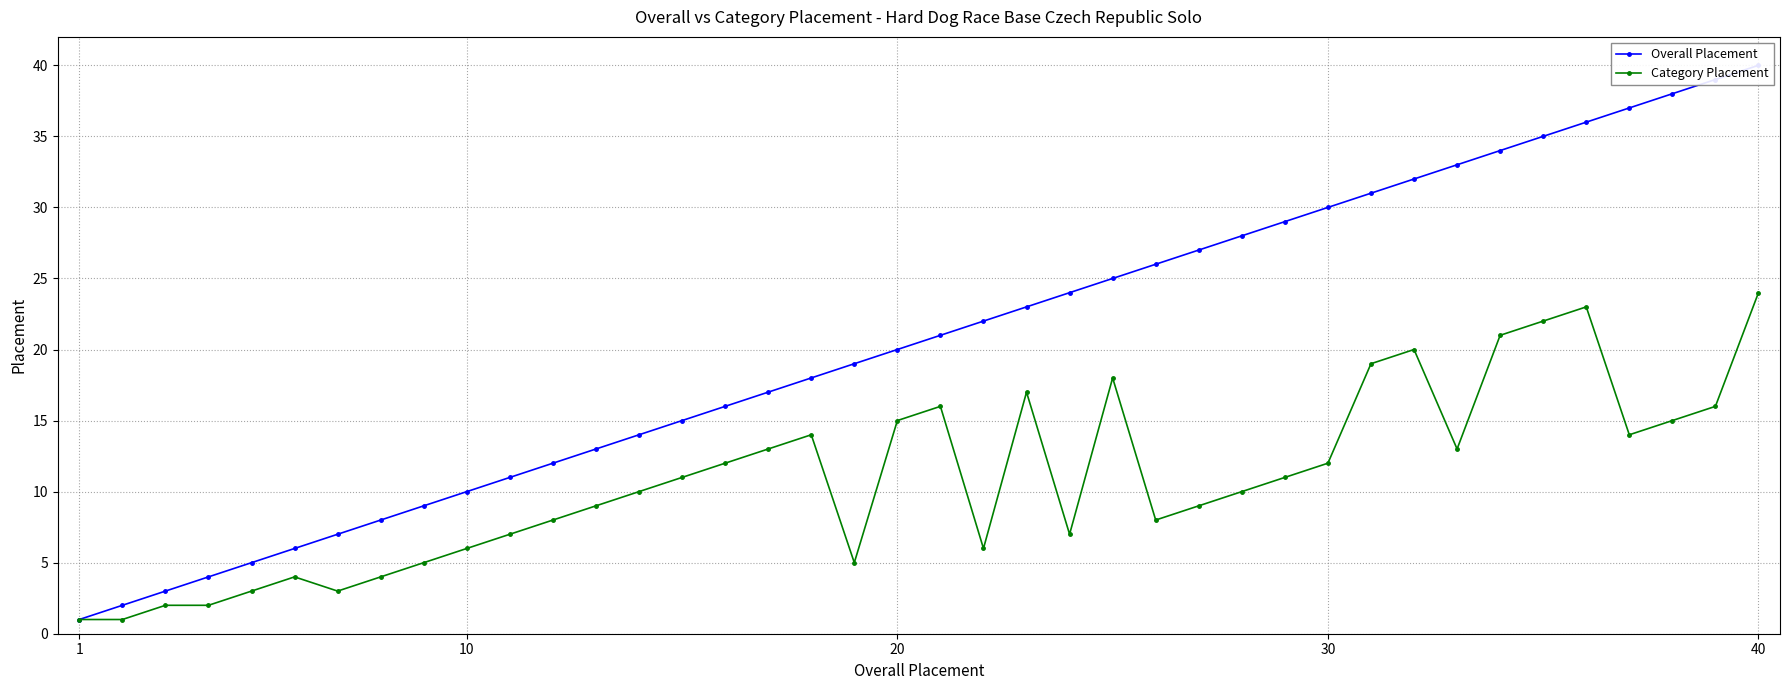

True or false: Category Placement has more than 1 points higher than both neighbors.

True